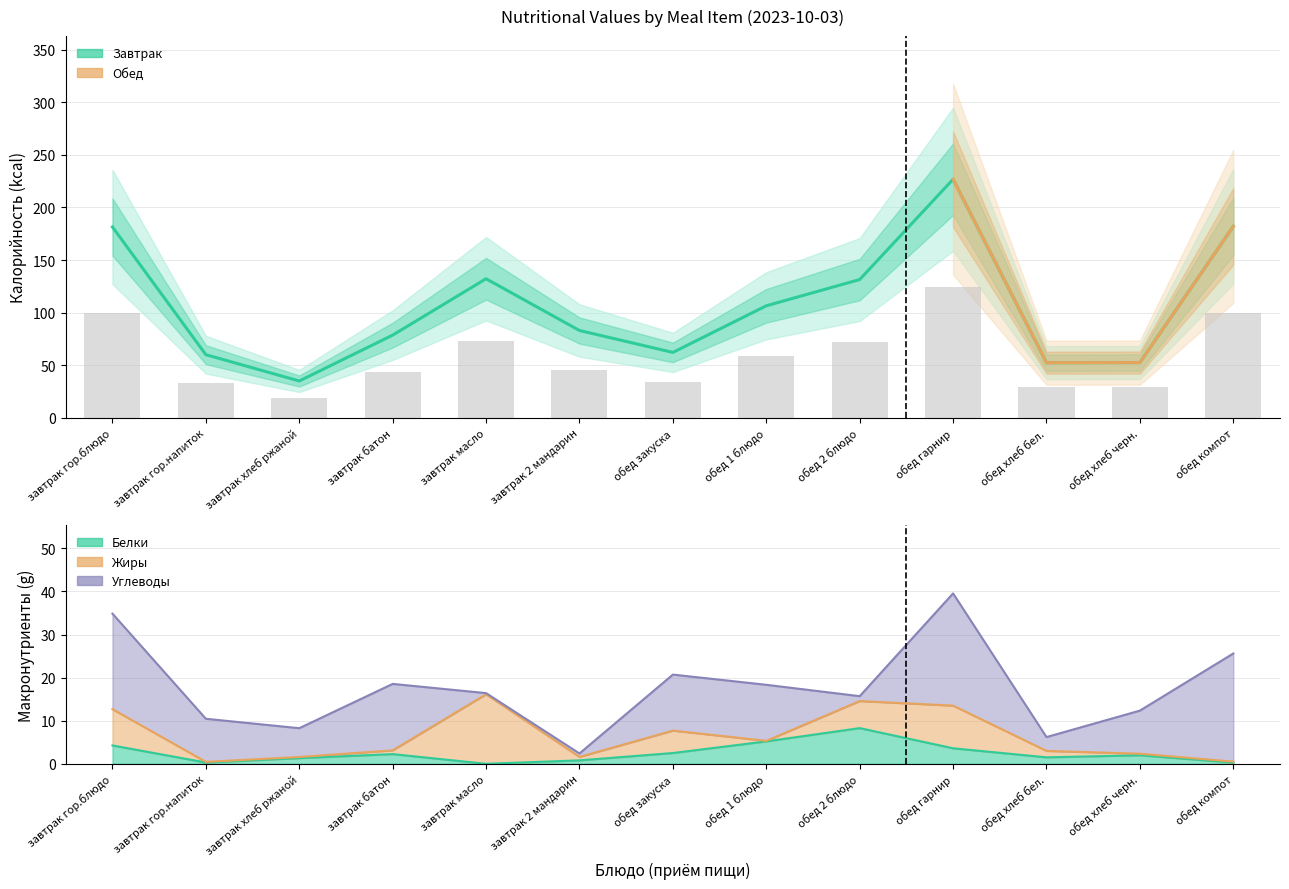

How many data points in Калорийность are less than 83?

6